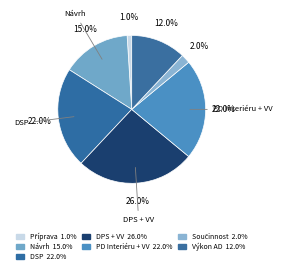

What percentage is NOT represented by Výkon AD?

88.0%